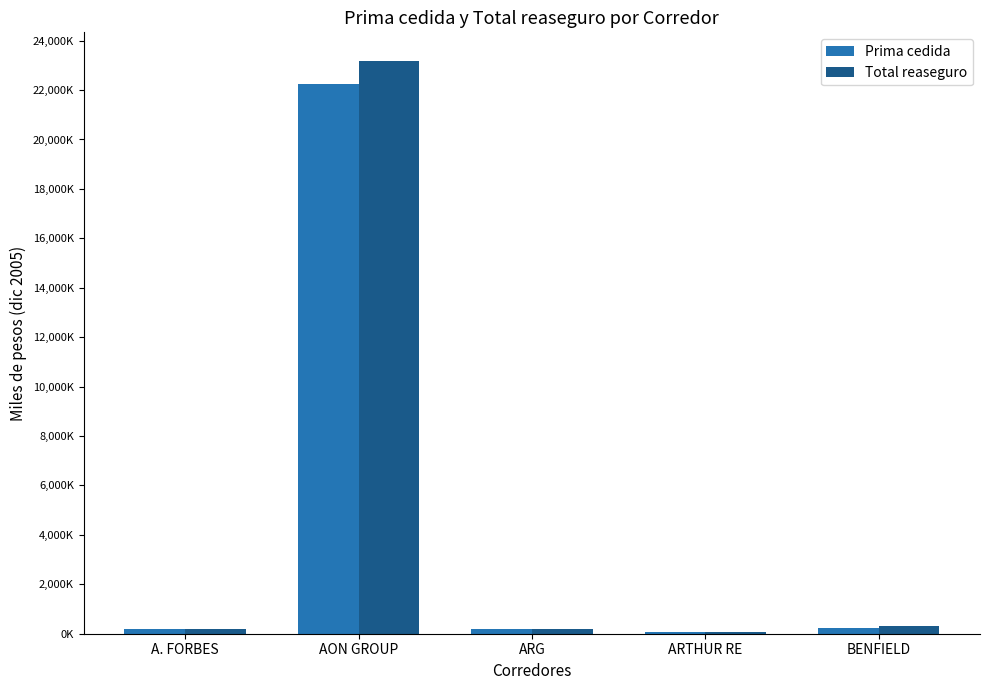

Is it true that Prima cedida equals 185459 at A. FORBES?

True